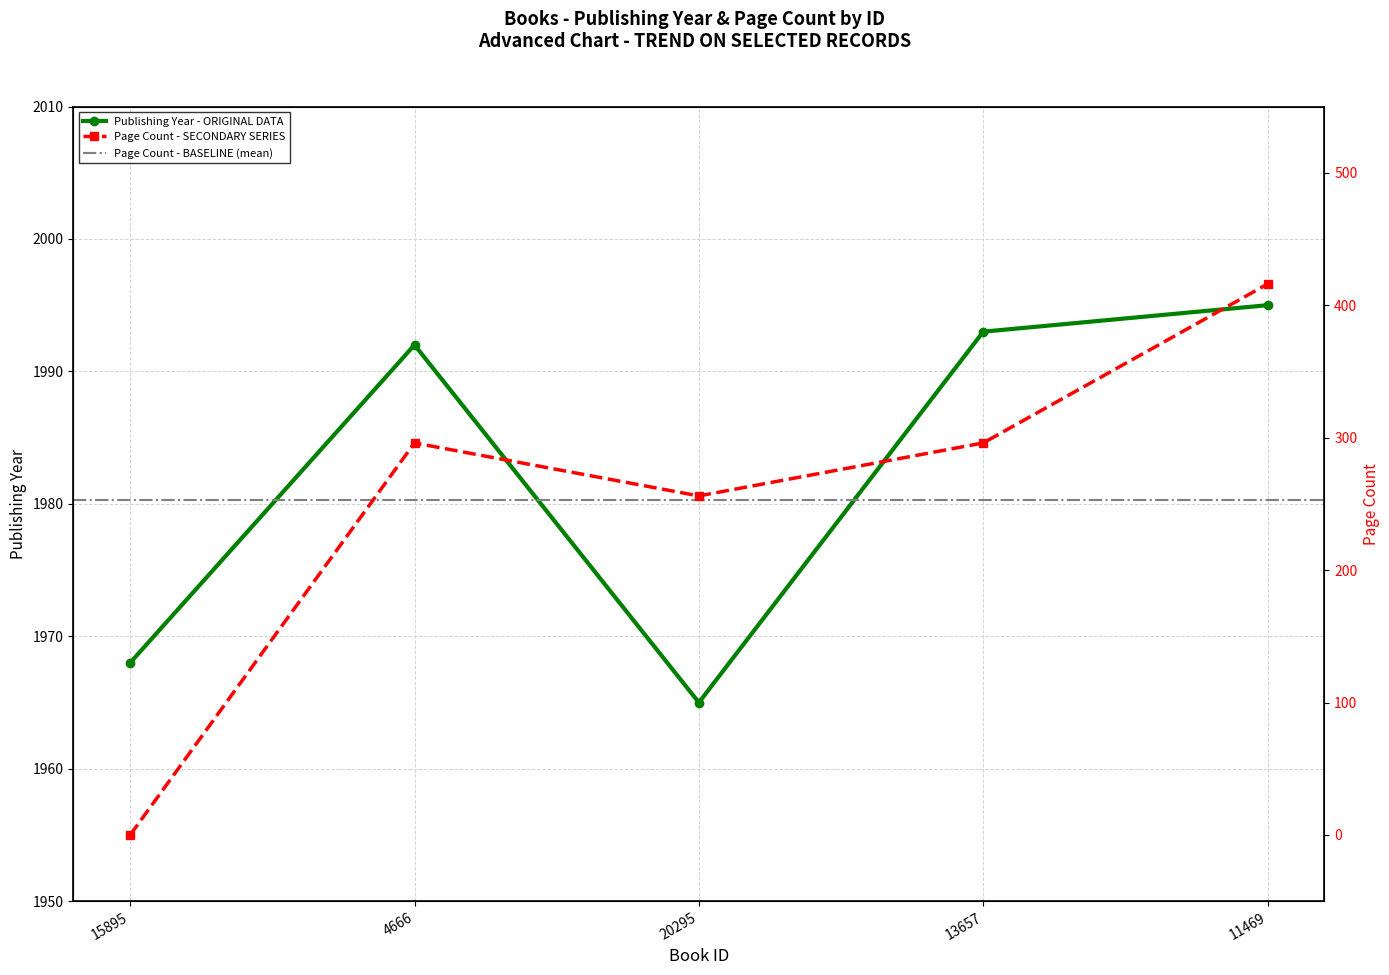

Is the value of publishingYear at 15895 greater than the value of pageCount at 13657?

Yes